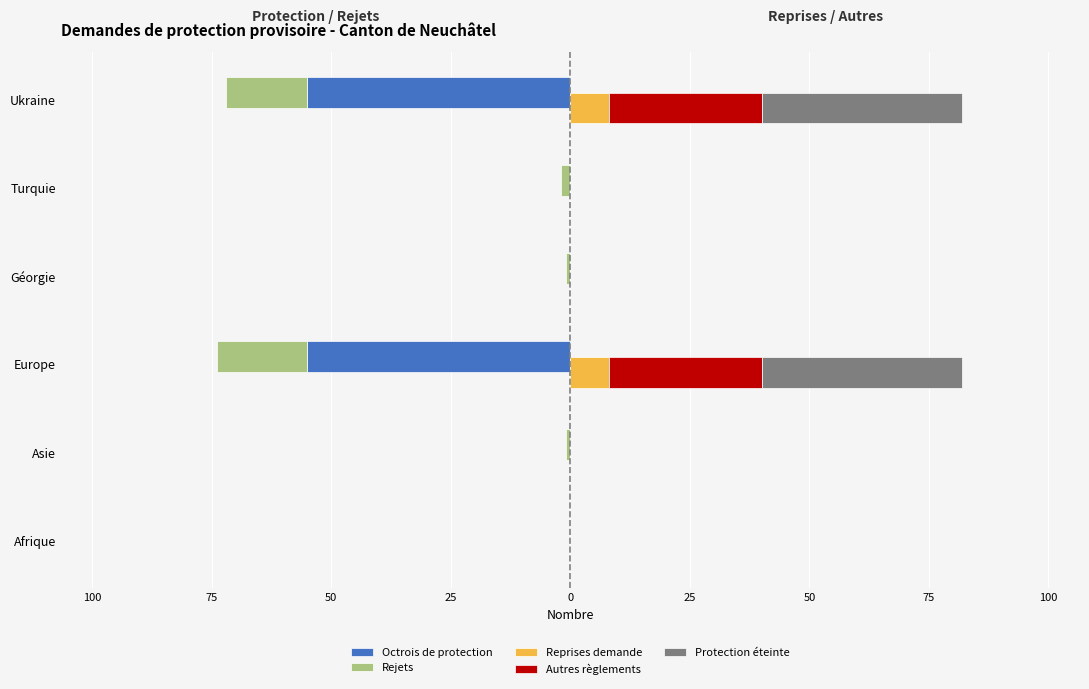

What is the difference between the Autres règlements values at Turquie and Europe?

32